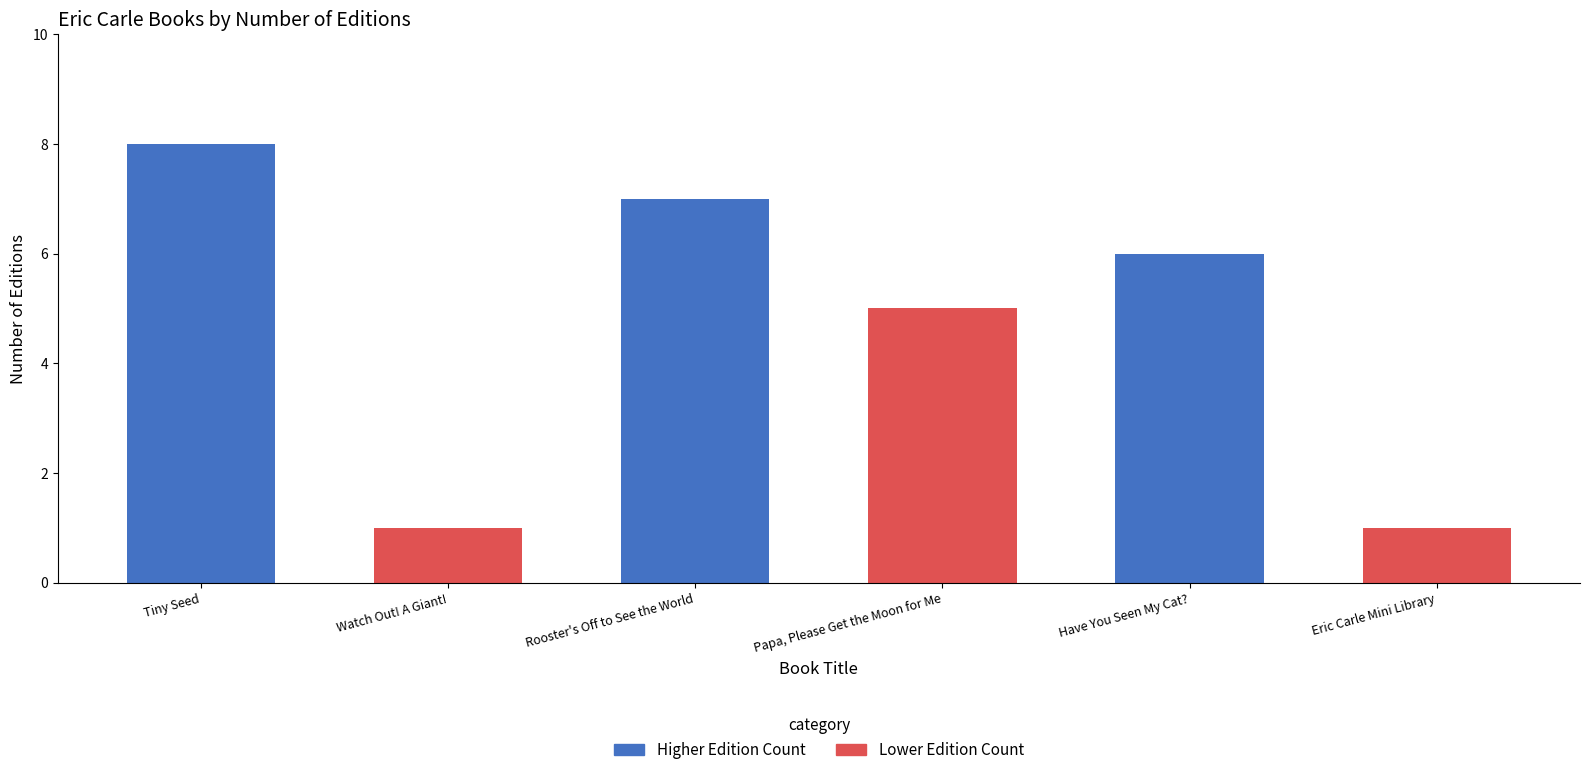

Which has a higher value, Rooster's Off to See the World or Eric Carle Mini Library?

Rooster's Off to See the World